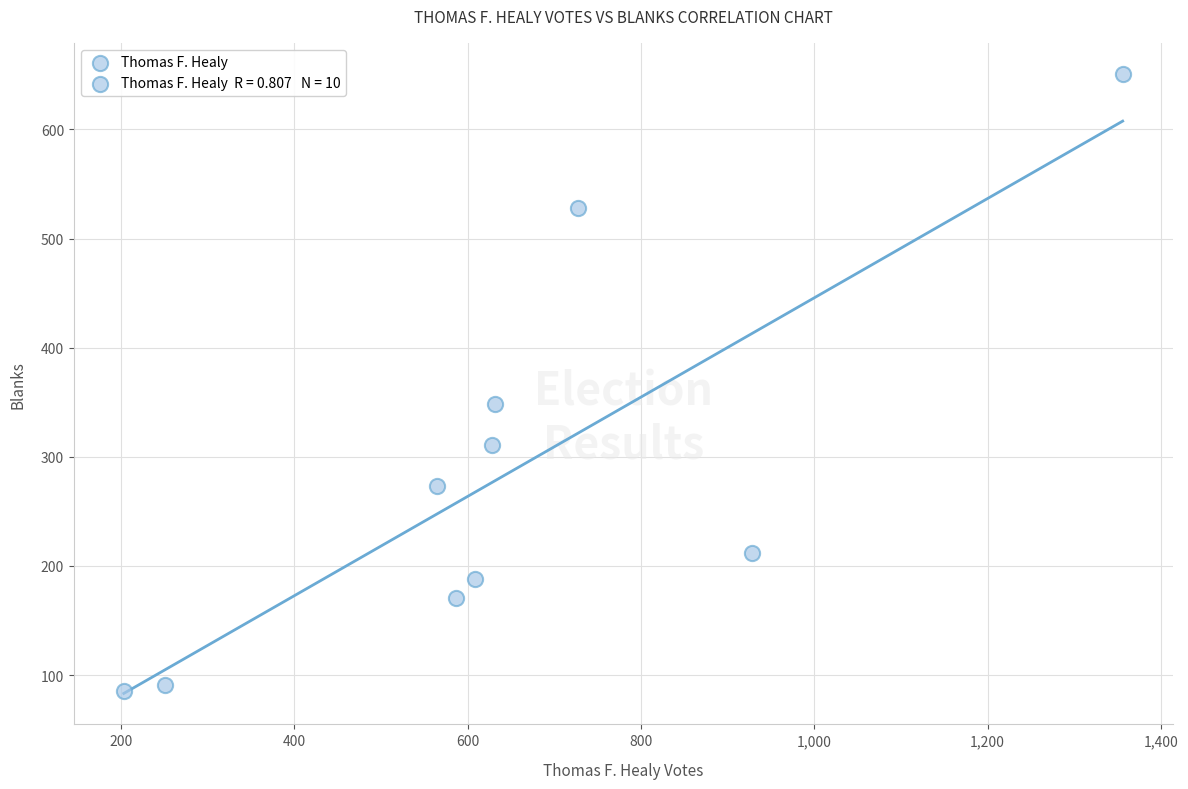

What is the average Y value?

286